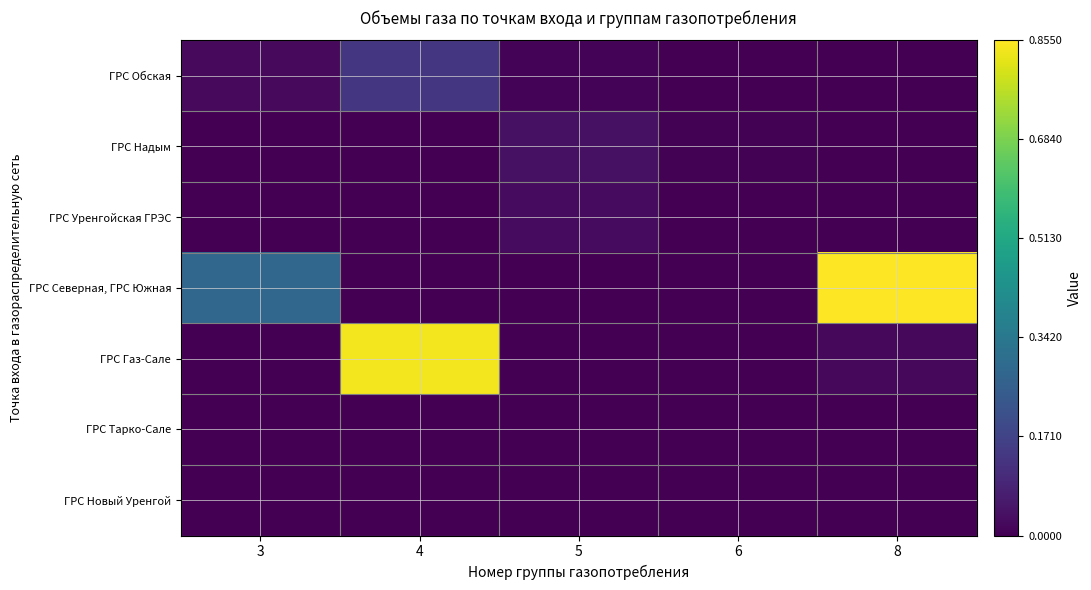

Which series changed the most between 6 and 8?

ГРС Северная, ГРС Южная